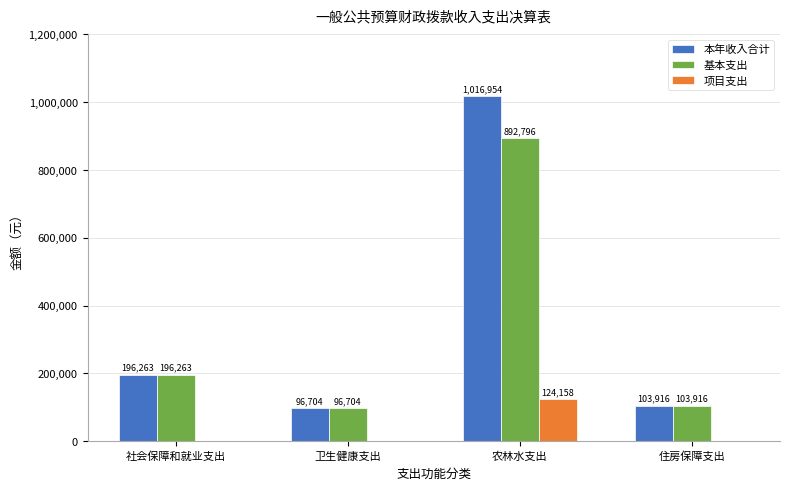

How many groups of bars are there?

4